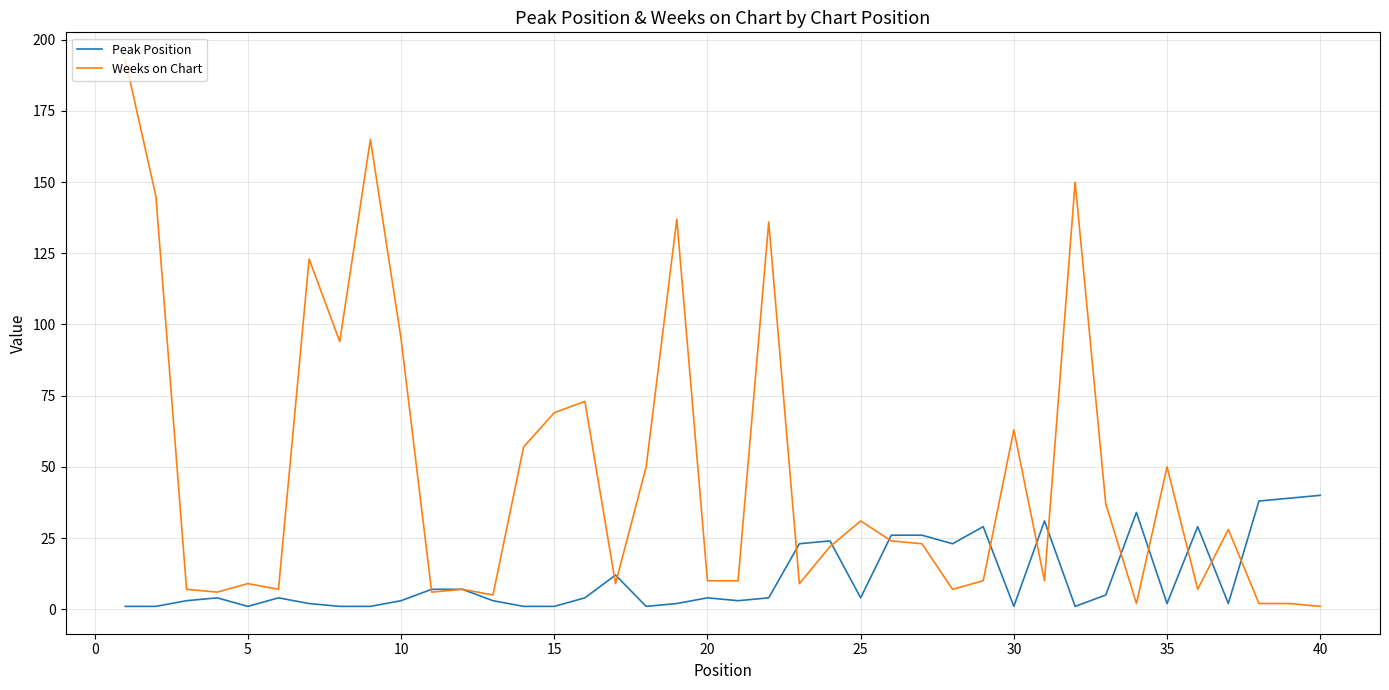

List the series in order of their overall mean, lowest first.

Peak Position, Weeks on Chart